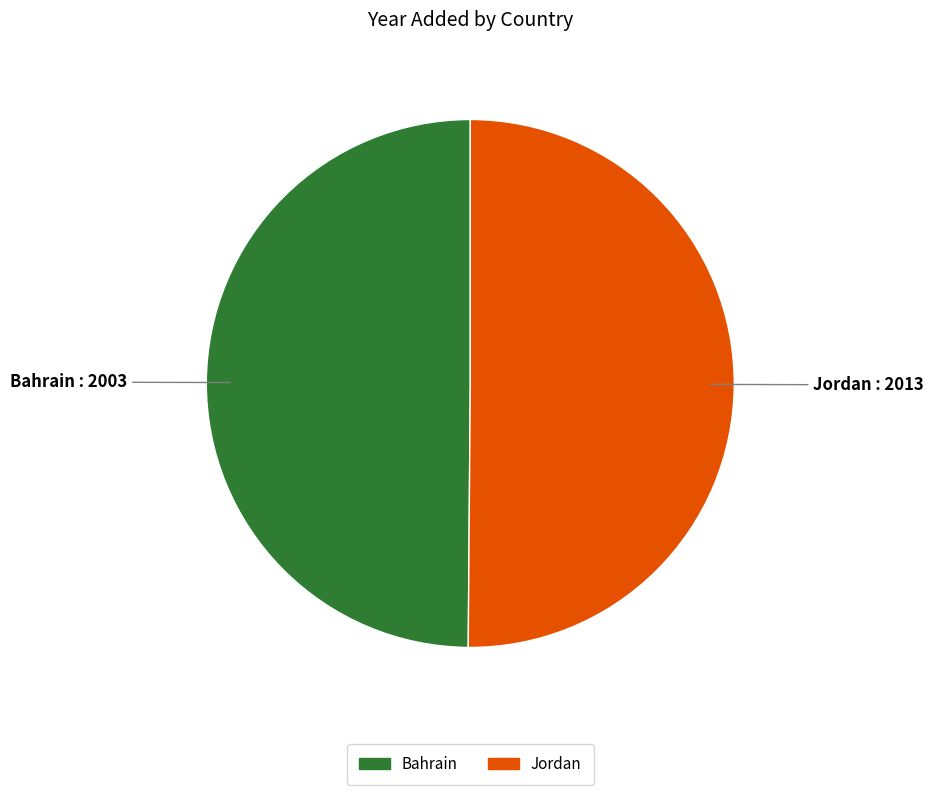

True or false: Bahrain accounts for 43% of the total.

False